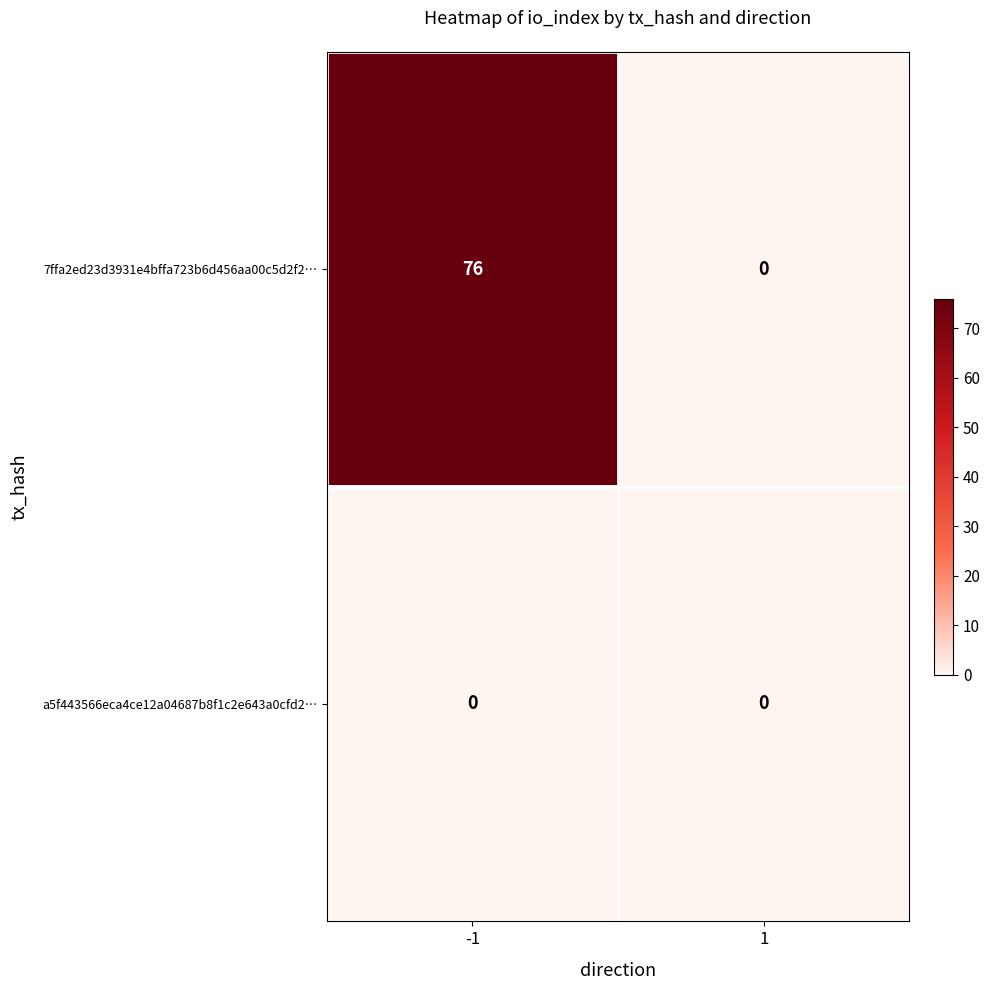

Which label corresponds to the largest value in the chart?

-1